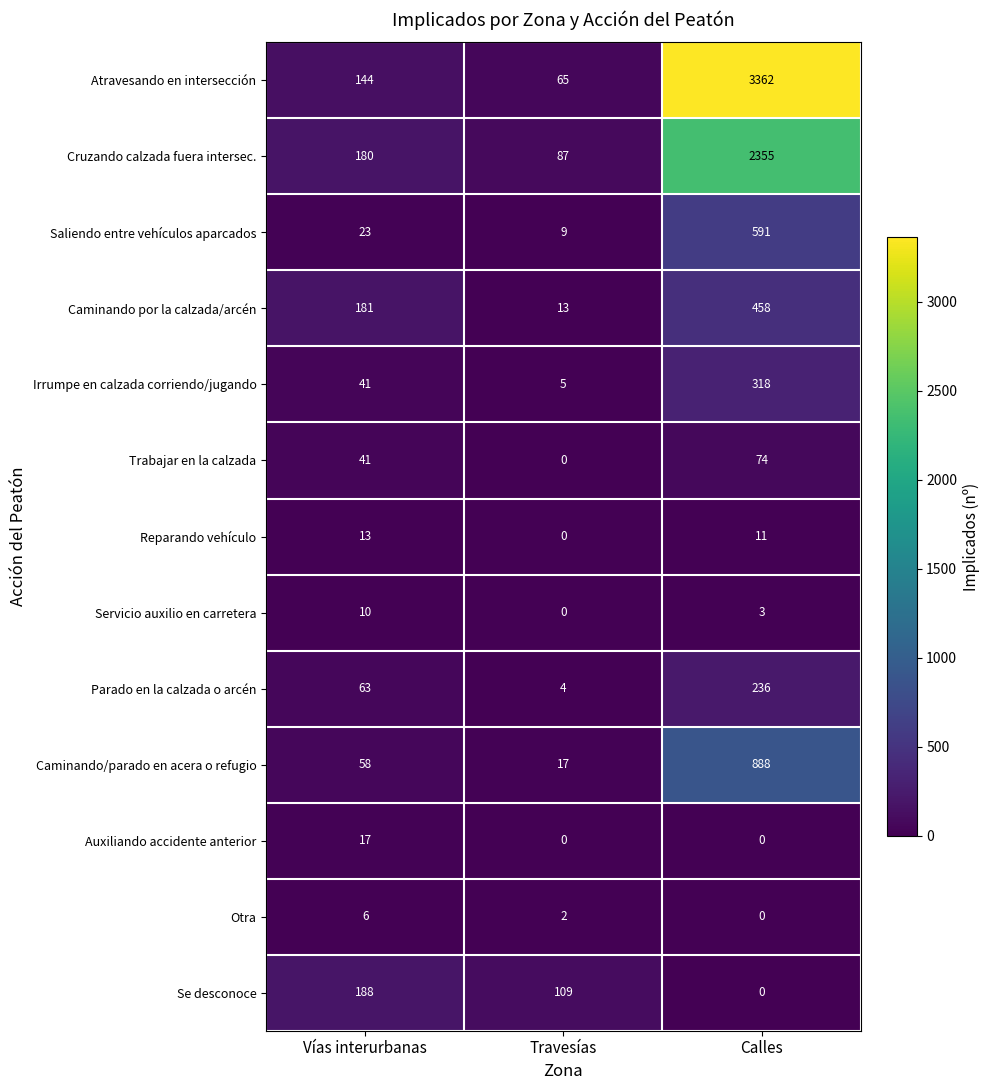

The Otra series shows 6 at Vías interurbanas. True or false?

True